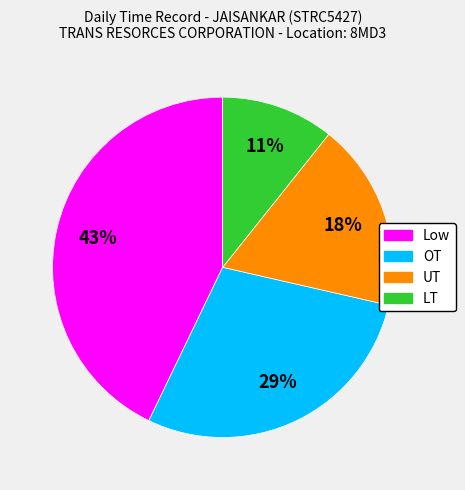

True or false: UT accounts for 24% of the total.

False